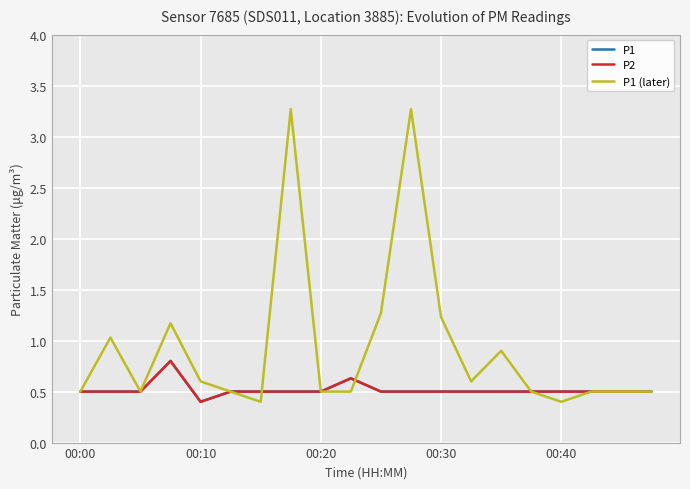

What is the value of the P2 point at the 18th from the left?

0.5